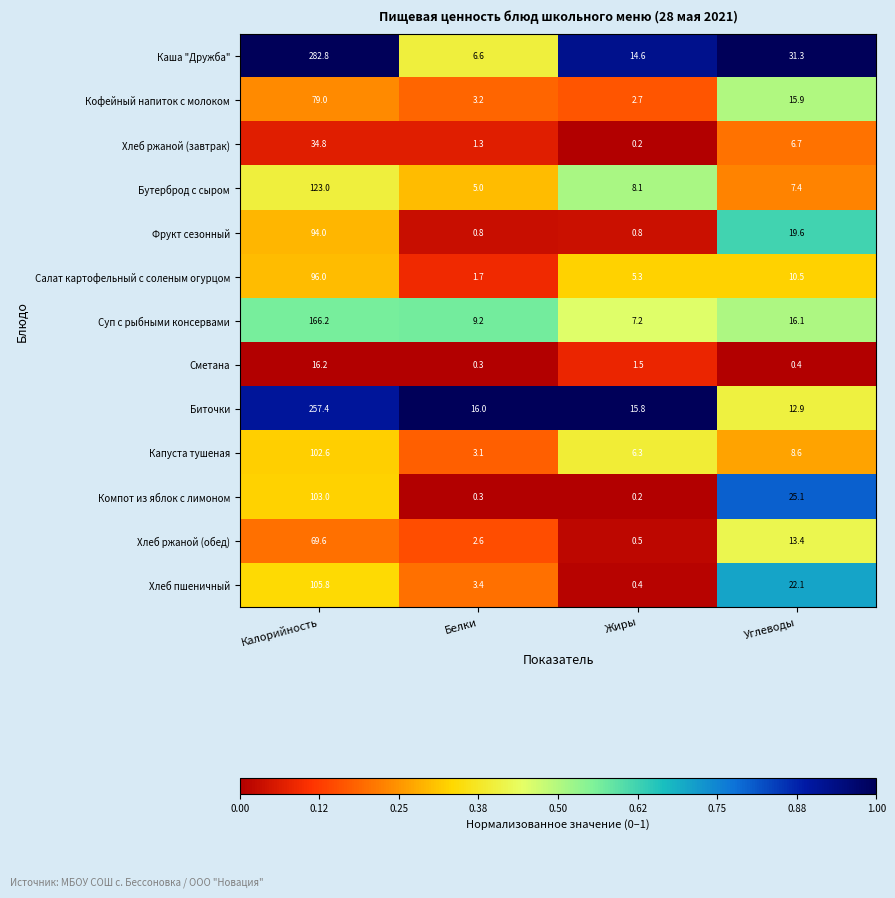

What is the difference between the highest and lowest values at Белки?

15.7